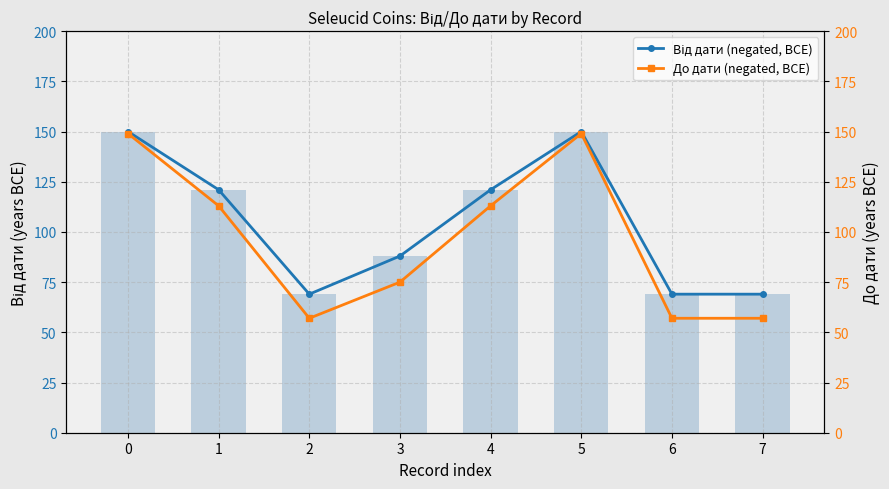

Reading left to right, transcribe all the data shown in this chart.

Від дати (negated, BCE): 0=150	1=121	2=69	3=88	4=121	5=150	6=69	7=69
num coins per record: 0=150	1=121	2=69	3=88	4=121	5=150	6=69	7=69
До дати (negated, BCE): 0=149	1=113	2=57	3=75	4=113	5=149	6=57	7=57